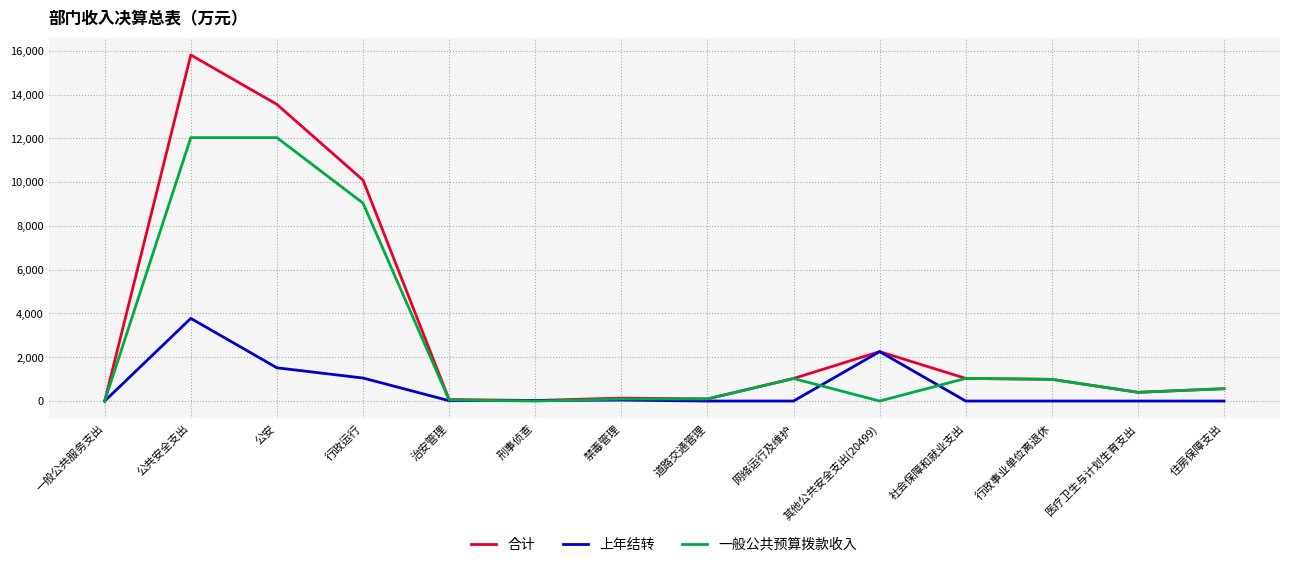

The value of 一般公共预算拨款收入 at 公共安全支出 is 12034.0. True or false?

True